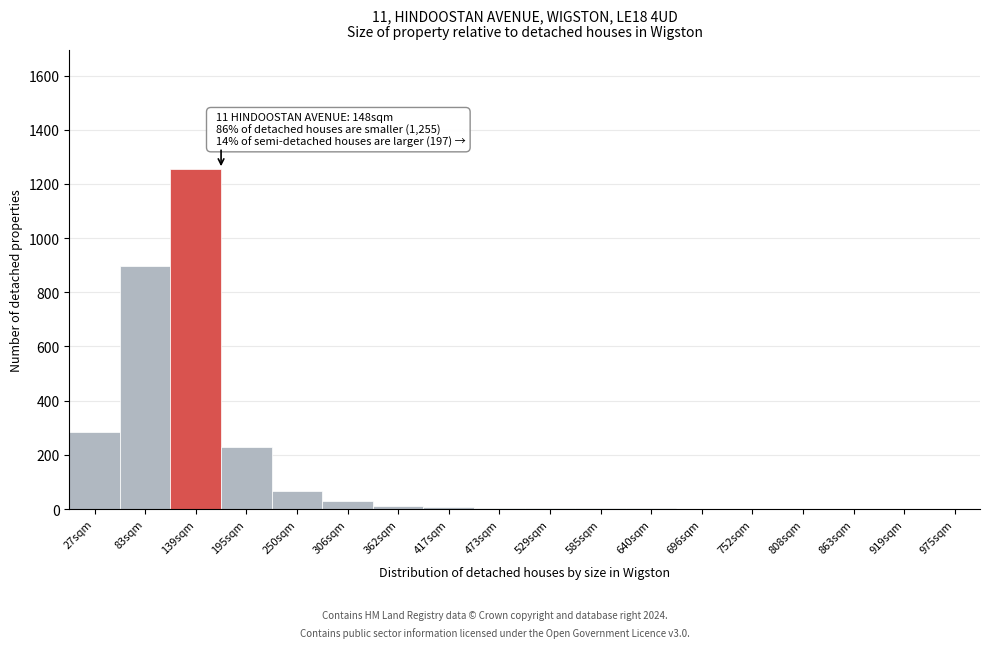

What is the sum of all values?

2798